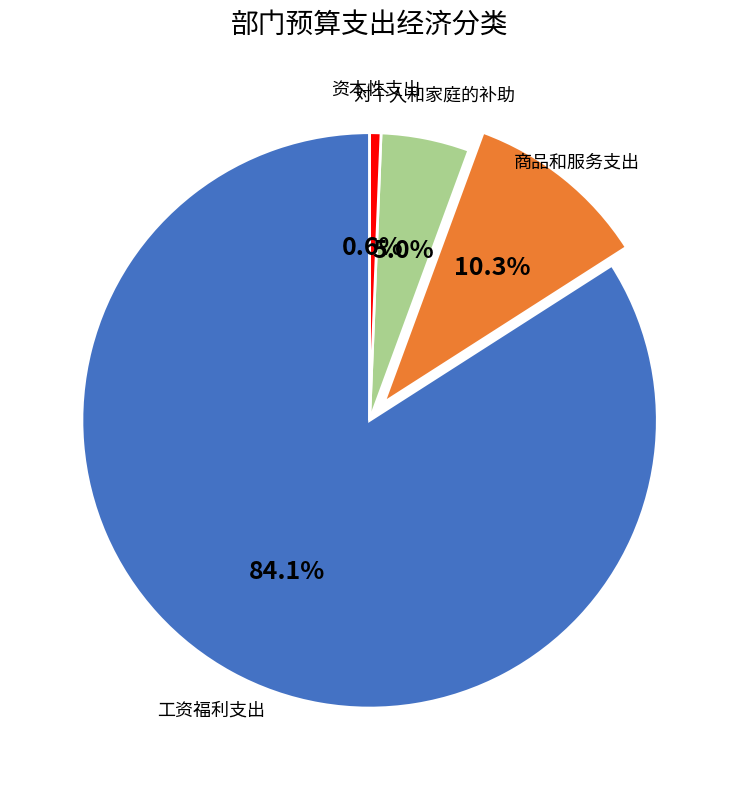

Count the number of slices in the pie.

4